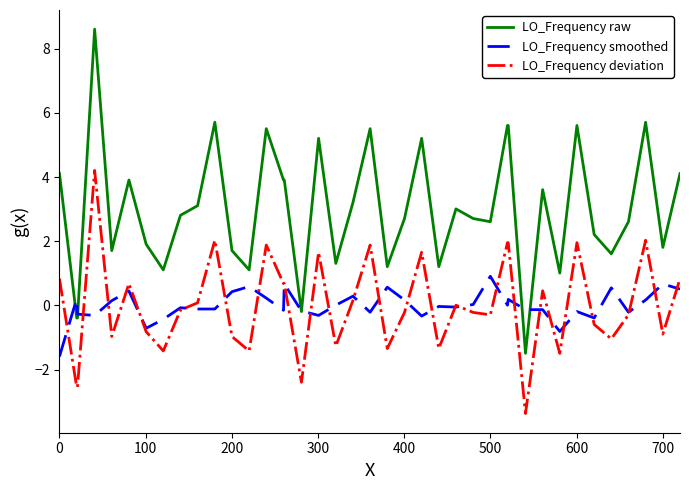

What is the maximum value shown in the chart?

8.6